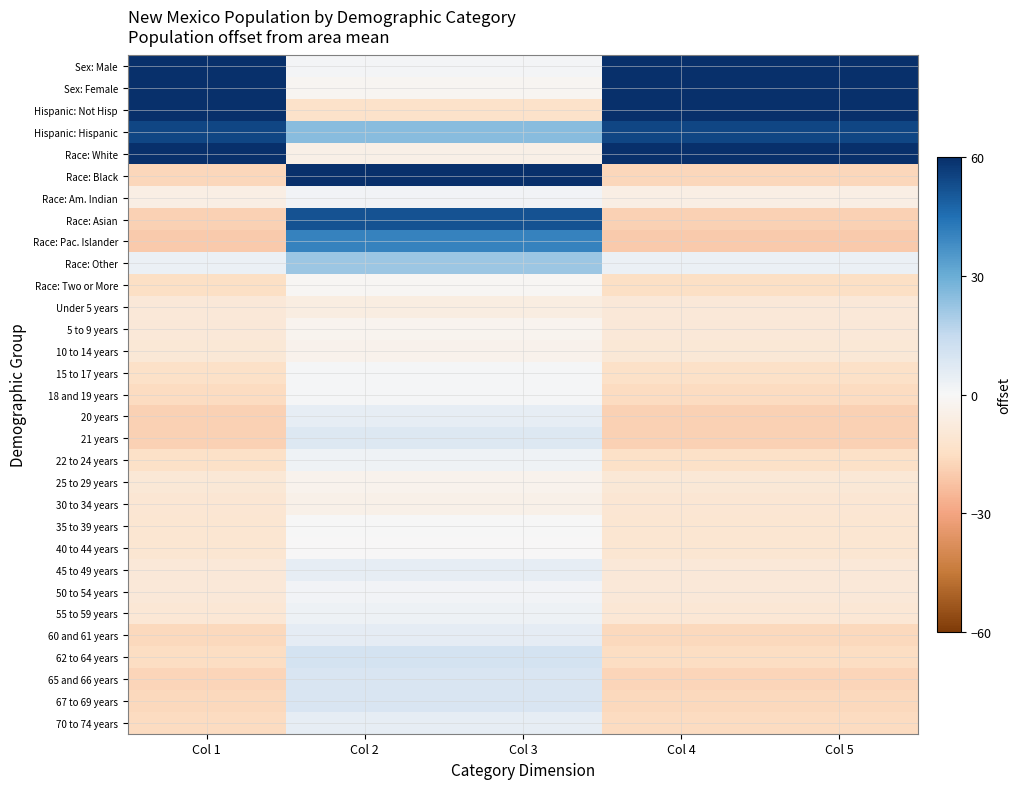

Reading left to right, transcribe all the data shown in this chart.

Sex: Male: Col 1=59.7	Col 2=1.2	Col 3=1.2	Col 4=59.7	Col 5=59.7
Sex: Female: Col 1=61.6	Col 2=-1.4	Col 3=-1.4	Col 4=61.6	Col 5=61.6
Hispanic: Not Hisp: Col 1=66.6	Col 2=-13.3	Col 3=-13.3	Col 4=66.6	Col 5=66.6
Hispanic: Hispanic: Col 1=54.6	Col 2=24.9	Col 3=24.9	Col 4=54.6	Col 5=54.6
Race: White: Col 1=90.5	Col 2=-5.1	Col 3=-5.1	Col 4=90.5	Col 5=90.5
Race: Black: Col 1=-17.3	Col 2=60.0	Col 3=60.0	Col 4=-17.3	Col 5=-17.3
Race: Am. Indian: Col 1=-5.4	Col 2=1.7	Col 3=1.7	Col 4=-5.4	Col 5=-5.4
Race: Asian: Col 1=-18.5	Col 2=52.0	Col 3=52.0	Col 4=-18.5	Col 5=-18.5
Race: Pac. Islander: Col 1=-20.5	Col 2=40.6	Col 3=40.6	Col 4=-20.5	Col 5=-20.5
Race: Other: Col 1=3.7	Col 2=21.8	Col 3=21.8	Col 4=3.7	Col 5=3.7
Race: Two or More: Col 1=-14.6	Col 2=-1.3	Col 3=-1.3	Col 4=-14.6	Col 5=-14.6
Under 5 years: Col 1=-9.2	Col 2=-6.2	Col 3=-6.2	Col 4=-9.2	Col 5=-9.2
5 to 9 years: Col 1=-9.4	Col 2=-2.6	Col 3=-2.6	Col 4=-9.4	Col 5=-9.4
10 to 14 years: Col 1=-9.5	Col 2=-3.4	Col 3=-3.4	Col 4=-9.5	Col 5=-9.5
15 to 17 years: Col 1=-13.7	Col 2=0.5	Col 3=0.5	Col 4=-13.7	Col 5=-13.7
18 and 19 years: Col 1=-15.8	Col 2=0.6	Col 3=0.6	Col 4=-15.8	Col 5=-15.8
20 years: Col 1=-18.3	Col 2=4.8	Col 3=4.8	Col 4=-18.3	Col 5=-18.3
21 years: Col 1=-18.4	Col 2=7.8	Col 3=7.8	Col 4=-18.4	Col 5=-18.4
22 to 24 years: Col 1=-14.0	Col 2=2.6	Col 3=2.6	Col 4=-14.0	Col 5=-14.0
25 to 29 years: Col 1=-9.6	Col 2=-3.0	Col 3=-3.0	Col 4=-9.6	Col 5=-9.6
30 to 34 years: Col 1=-10.6	Col 2=-4.6	Col 3=-4.6	Col 4=-10.6	Col 5=-10.6
35 to 39 years: Col 1=-10.9	Col 2=0.0	Col 3=0.0	Col 4=-10.9	Col 5=-10.9
40 to 44 years: Col 1=-10.8	Col 2=-0.0	Col 3=-0.0	Col 4=-10.8	Col 5=-10.8
45 to 49 years: Col 1=-9.2	Col 2=5.1	Col 3=5.1	Col 4=-9.2	Col 5=-9.2
50 to 54 years: Col 1=-9.1	Col 2=1.9	Col 3=1.9	Col 4=-9.1	Col 5=-9.1
55 to 59 years: Col 1=-9.9	Col 2=3.3	Col 3=3.3	Col 4=-9.9	Col 5=-9.9
60 and 61 years: Col 1=-16.6	Col 2=5.4	Col 3=5.4	Col 4=-16.6	Col 5=-16.6
62 to 64 years: Col 1=-15.2	Col 2=10.8	Col 3=10.8	Col 4=-15.2	Col 5=-15.2
65 and 66 years: Col 1=-17.7	Col 2=9.2	Col 3=9.2	Col 4=-17.7	Col 5=-17.7
67 to 69 years: Col 1=-16.7	Col 2=9.1	Col 3=9.1	Col 4=-16.7	Col 5=-16.7
70 to 74 years: Col 1=-15.5	Col 2=4.9	Col 3=4.9	Col 4=-15.5	Col 5=-15.5